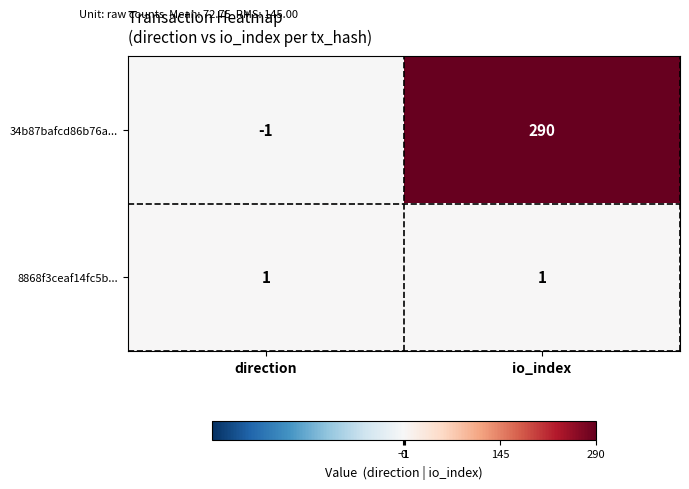

List the series in order of their overall mean, lowest first.

8868f3ceaf14fc5b..., 34b87bafcd86b76a...